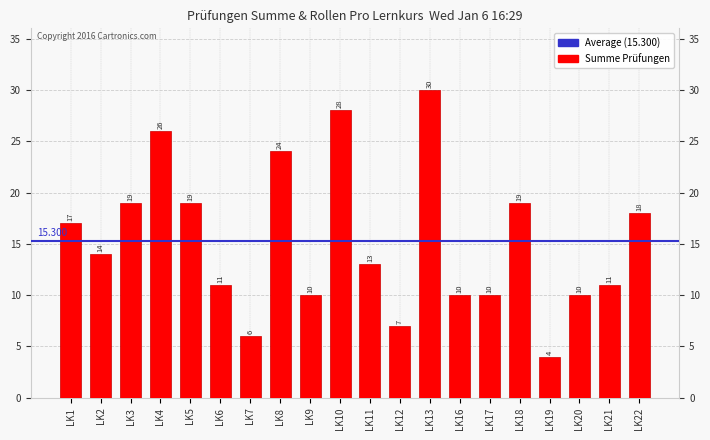

What is the ratio of the value at LK12 to the value at LK1?

0.4